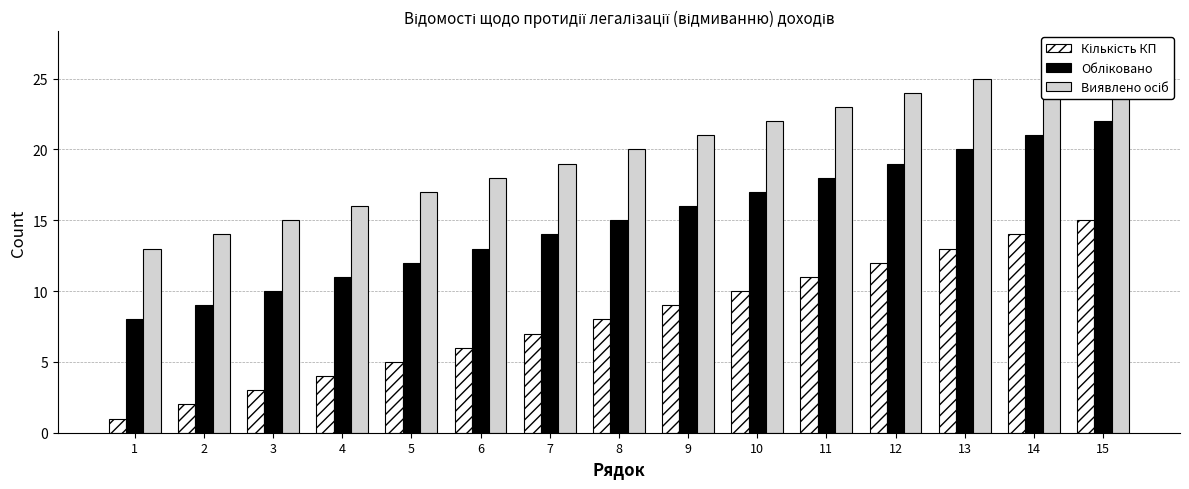

Which label corresponds to the largest value in the chart?

15